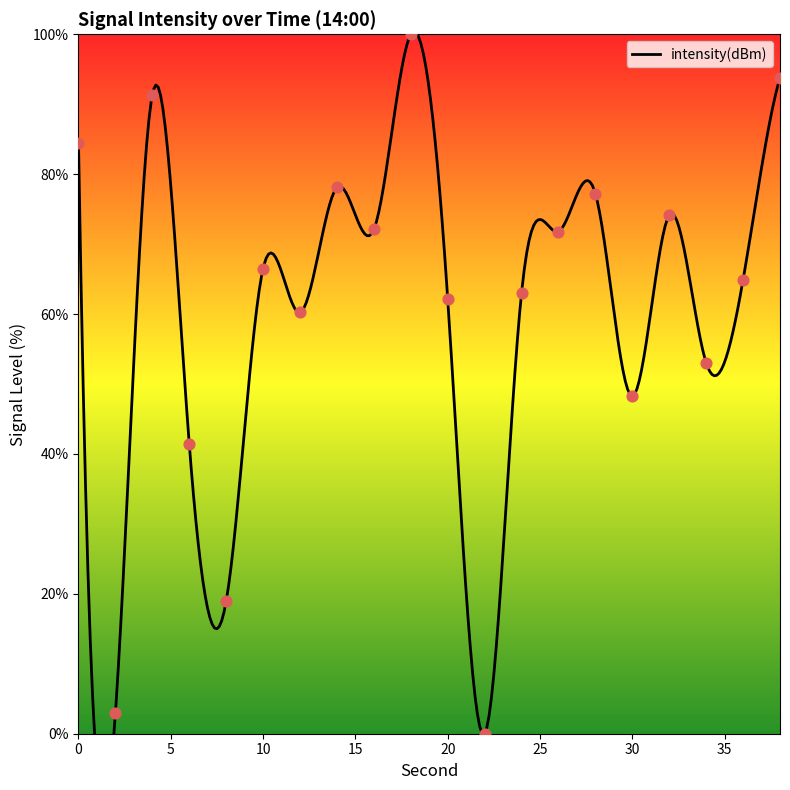

Which has a higher value, 34 or 24?

24